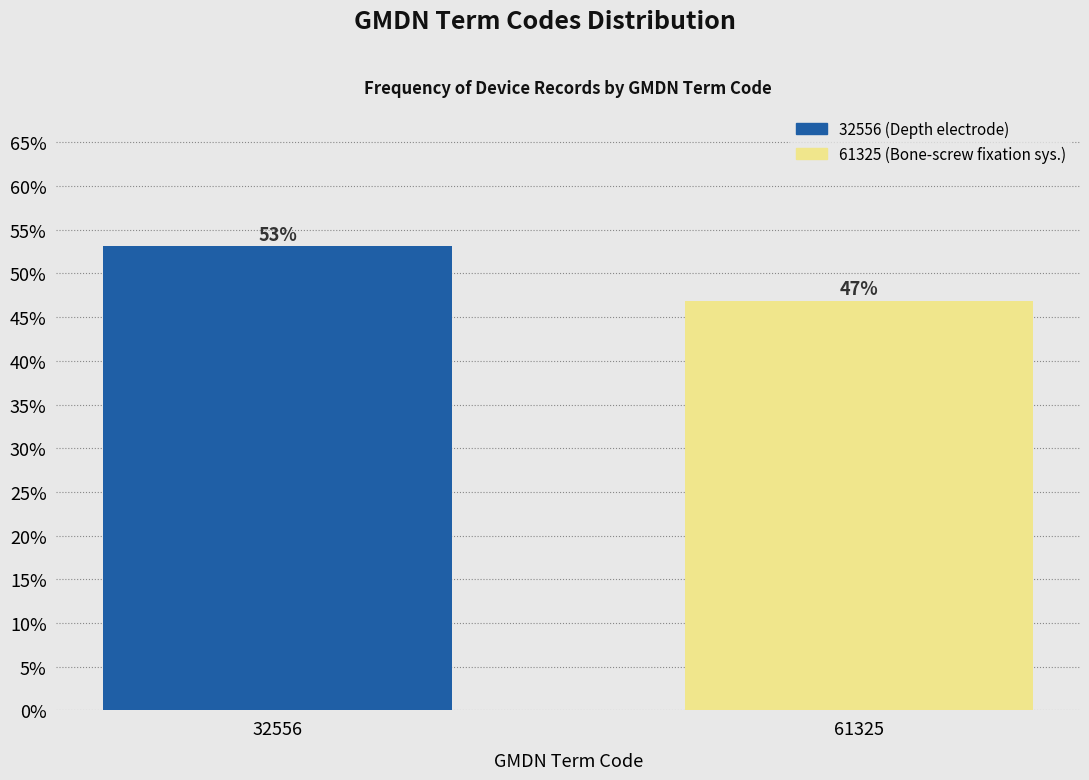

What is the value of the 2nd bar from the left?

46.9